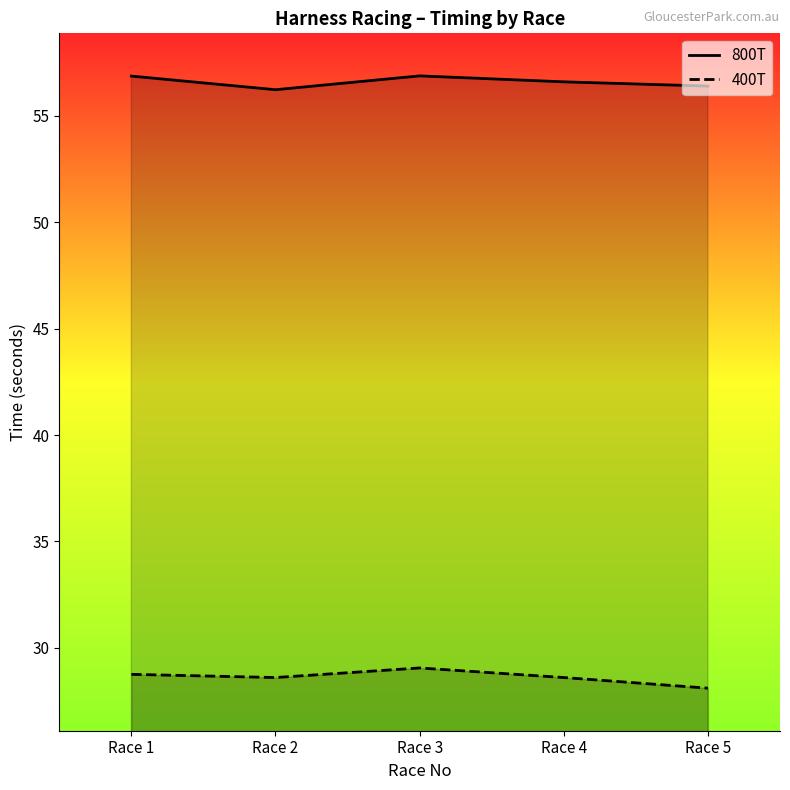

How many lines are shown in the chart?

2